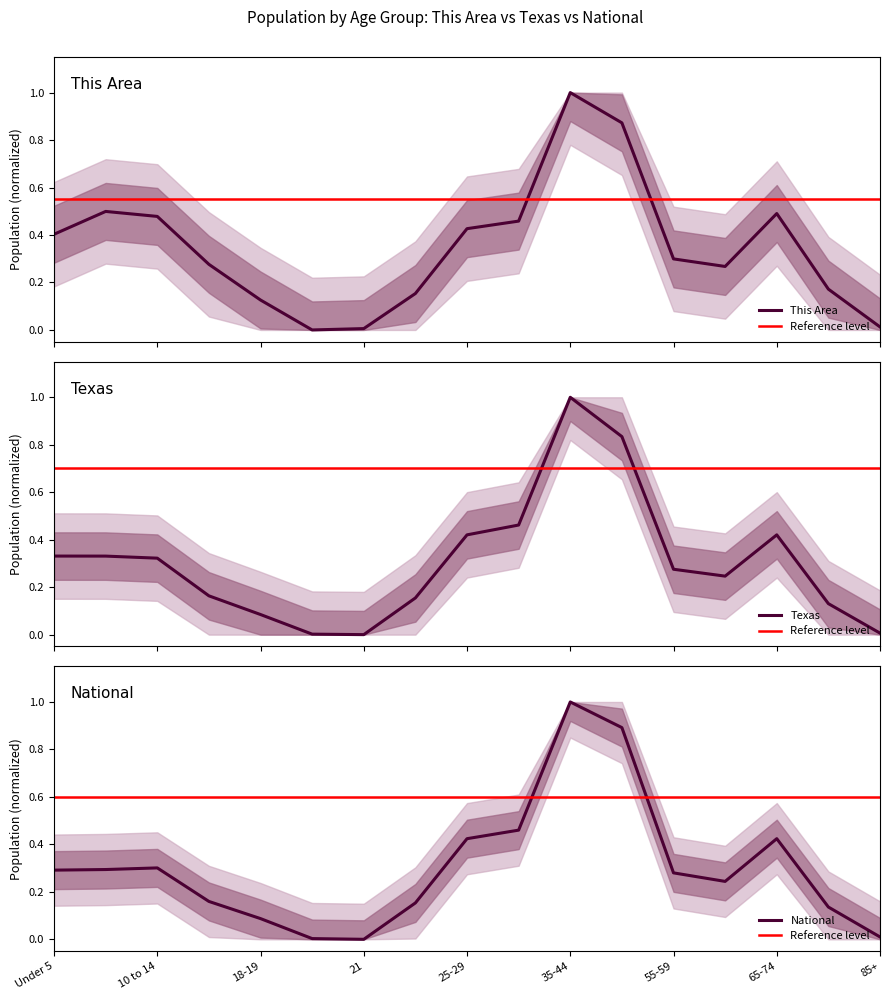

How many lines are shown in the chart?

3